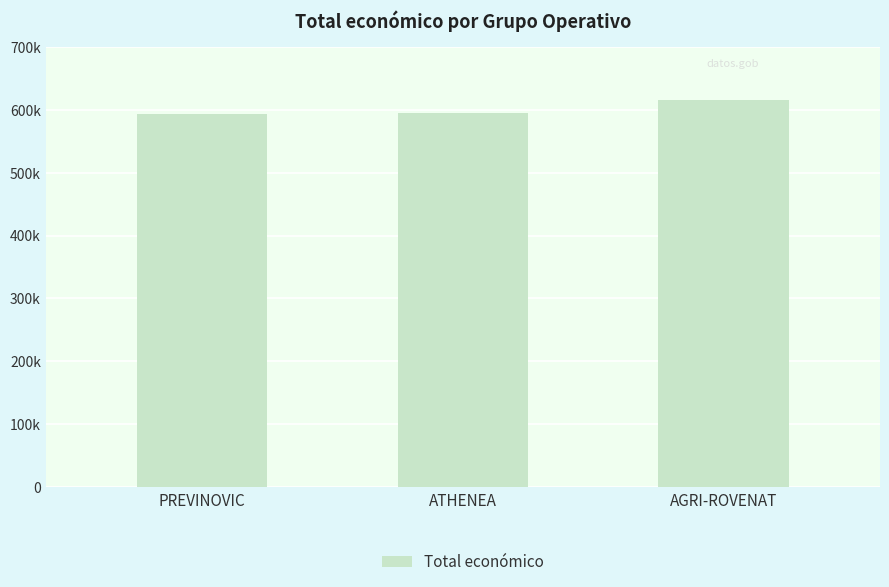

Rank the categories by value from lowest to highest.

PREVINOVIC, ATHENEA, AGRI-ROVENAT